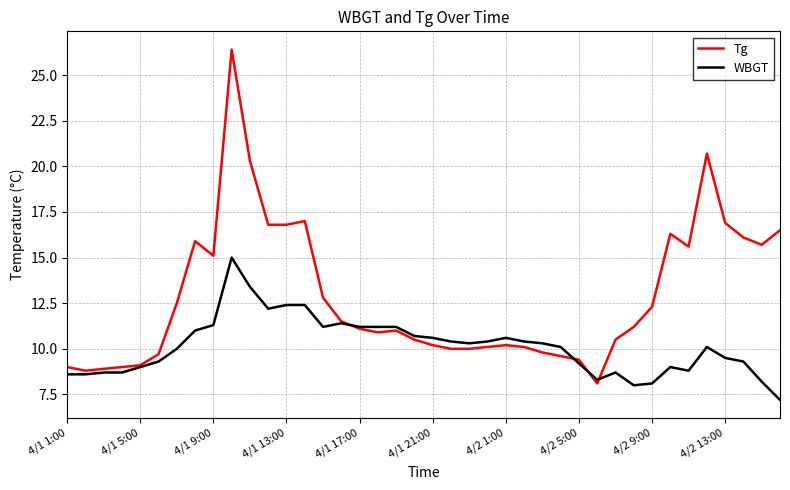

Reading right to left, list all the values displayed in this chart.

Tg: 16.5	15.7	16.1	16.9	20.7	15.6	16.3	12.3	11.2	10.5	8.1	9.4	9.6	9.8	10.1	10.2	10.1	10.0	10.0	10.2	10.5	11.0	10.9	11.1	11.5	12.8	17.0	16.8	16.8	20.3	26.4	15.1	15.9	12.5	9.7	9.1	9.0	8.9	8.8	9.0
WBGT: 7.2	8.2	9.3	9.5	10.1	8.8	9.0	8.1	8.0	8.7	8.3	9.2	10.1	10.3	10.4	10.6	10.4	10.3	10.4	10.6	10.7	11.2	11.2	11.2	11.4	11.2	12.4	12.4	12.2	13.4	15.0	11.3	11.0	10.0	9.3	9.0	8.7	8.7	8.6	8.6